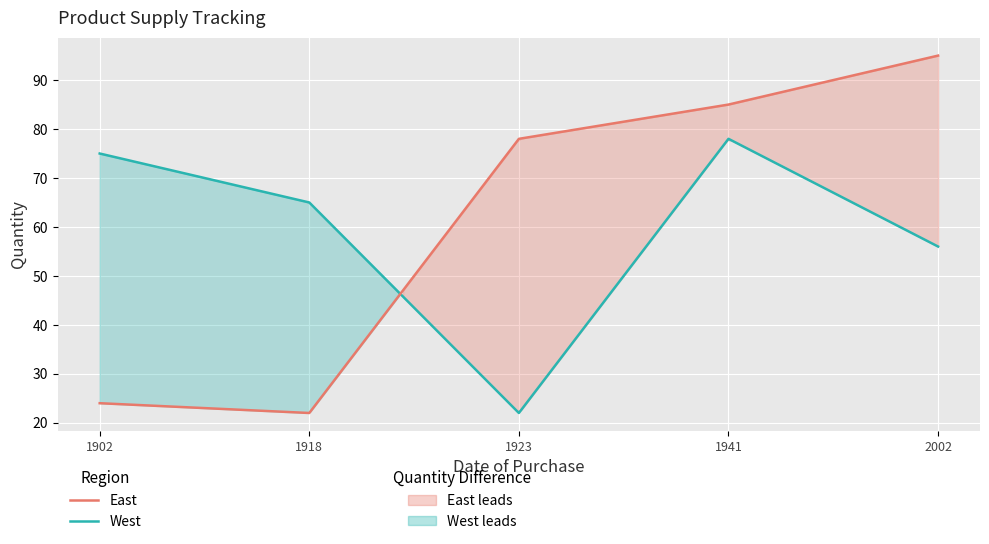

At which category does West reach its first local valley?

1923